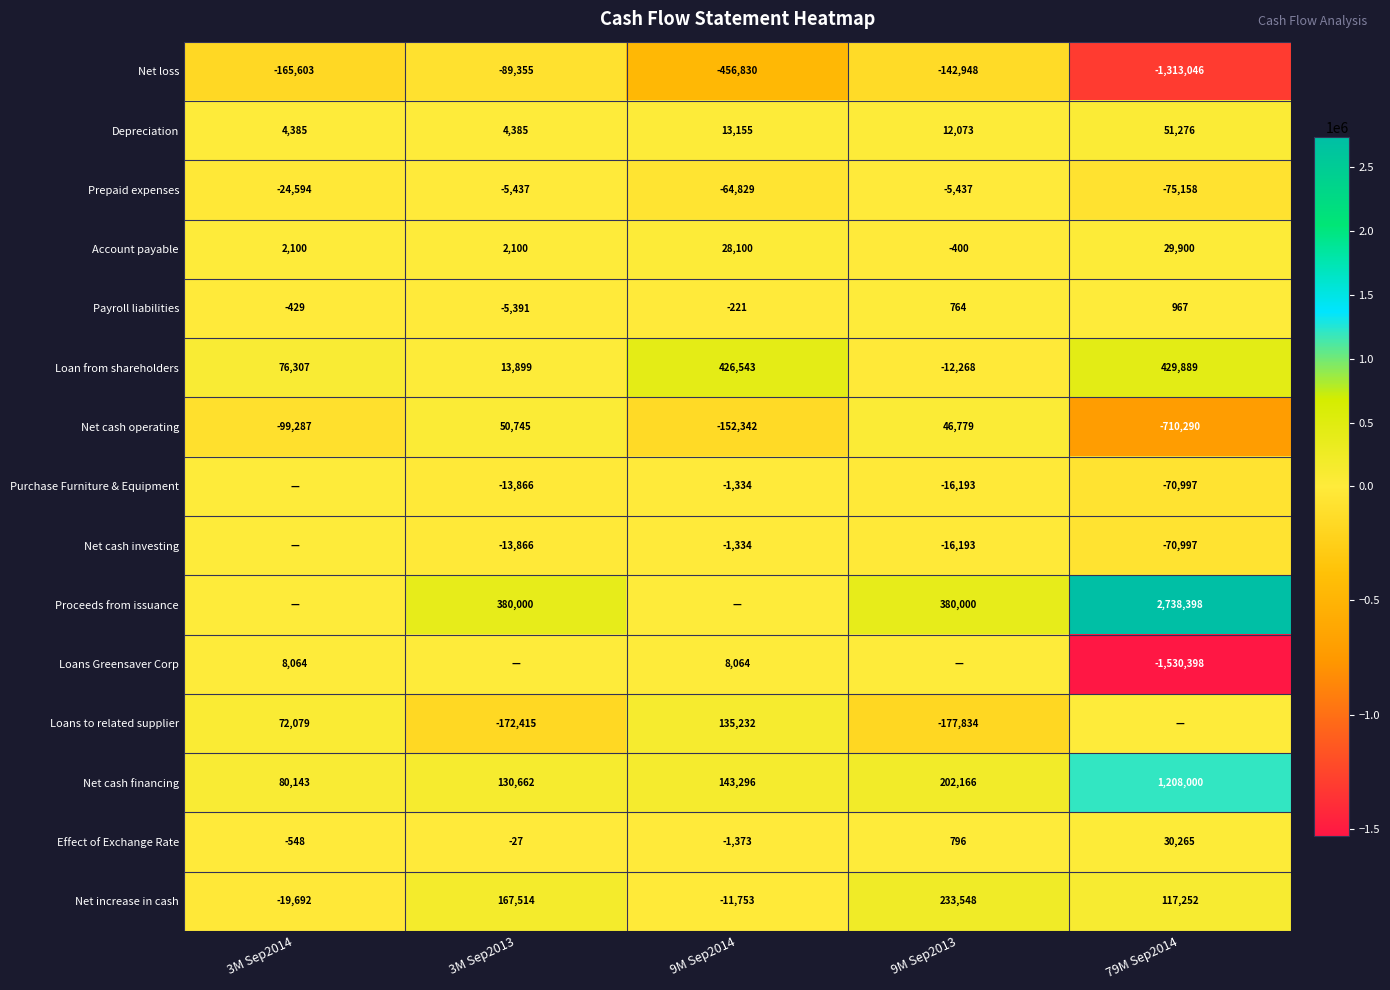

What is the sum of the Net cash operating values at 9M Sep2014 and 3M Sep2014?

-251629